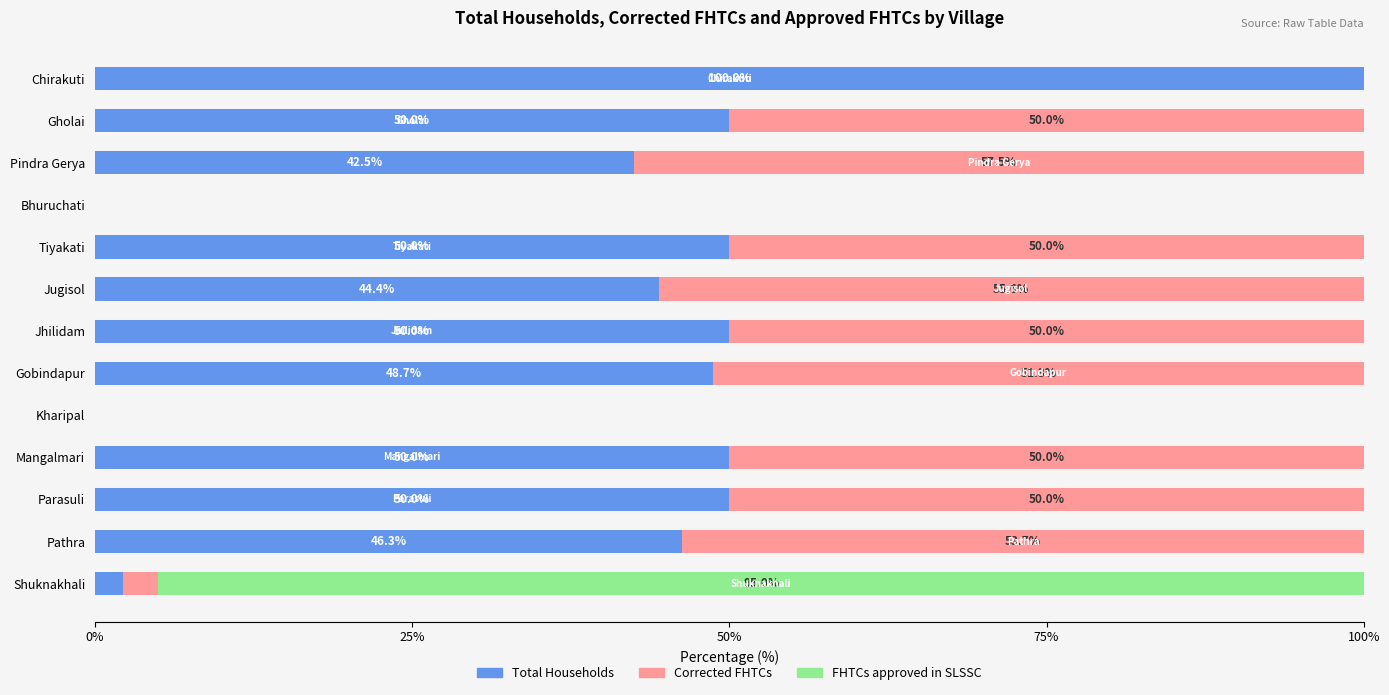

Count the number of data series in this chart.

3